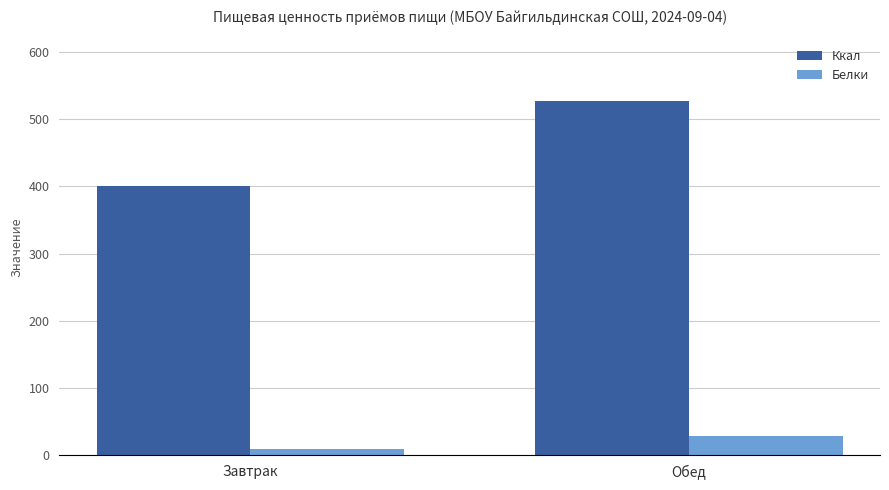

What is the difference between the highest and lowest values at Обед?

499.4